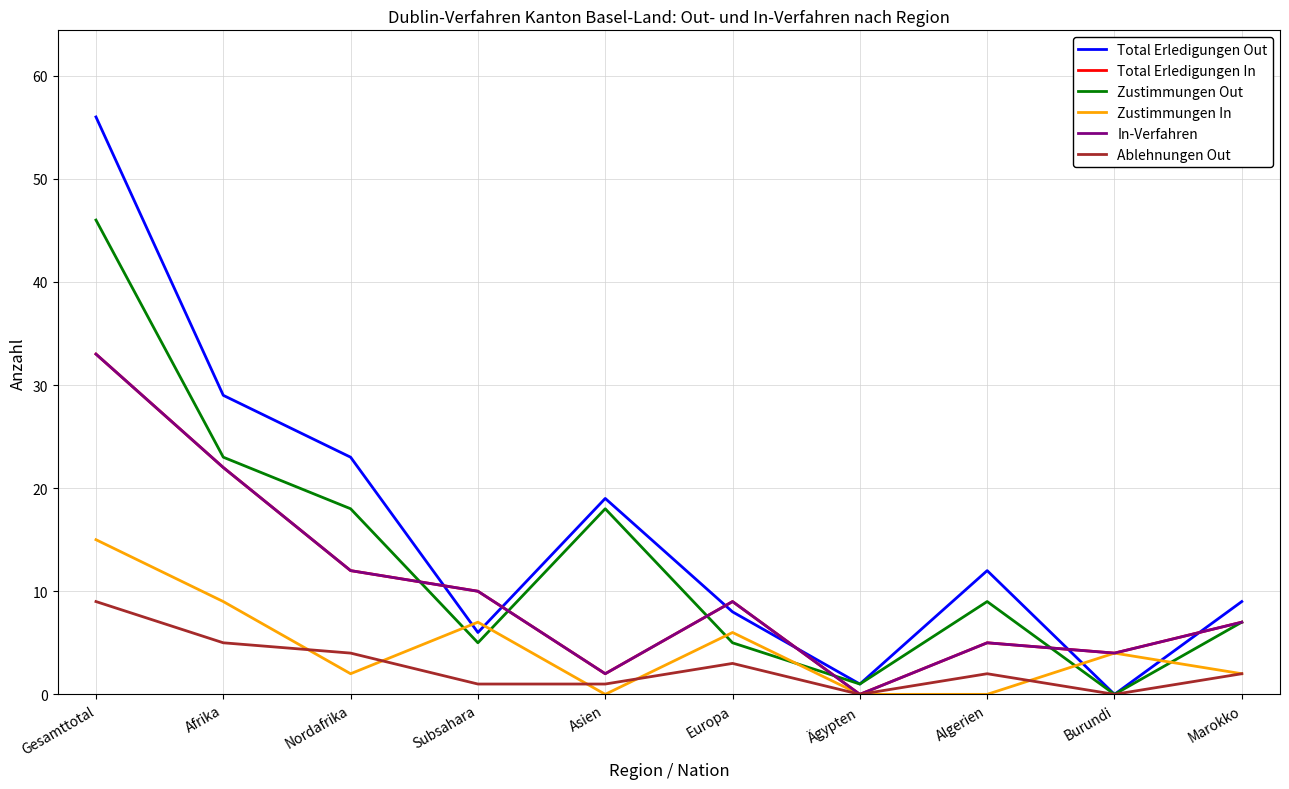

Is this an area chart (filled region under the line)?

No